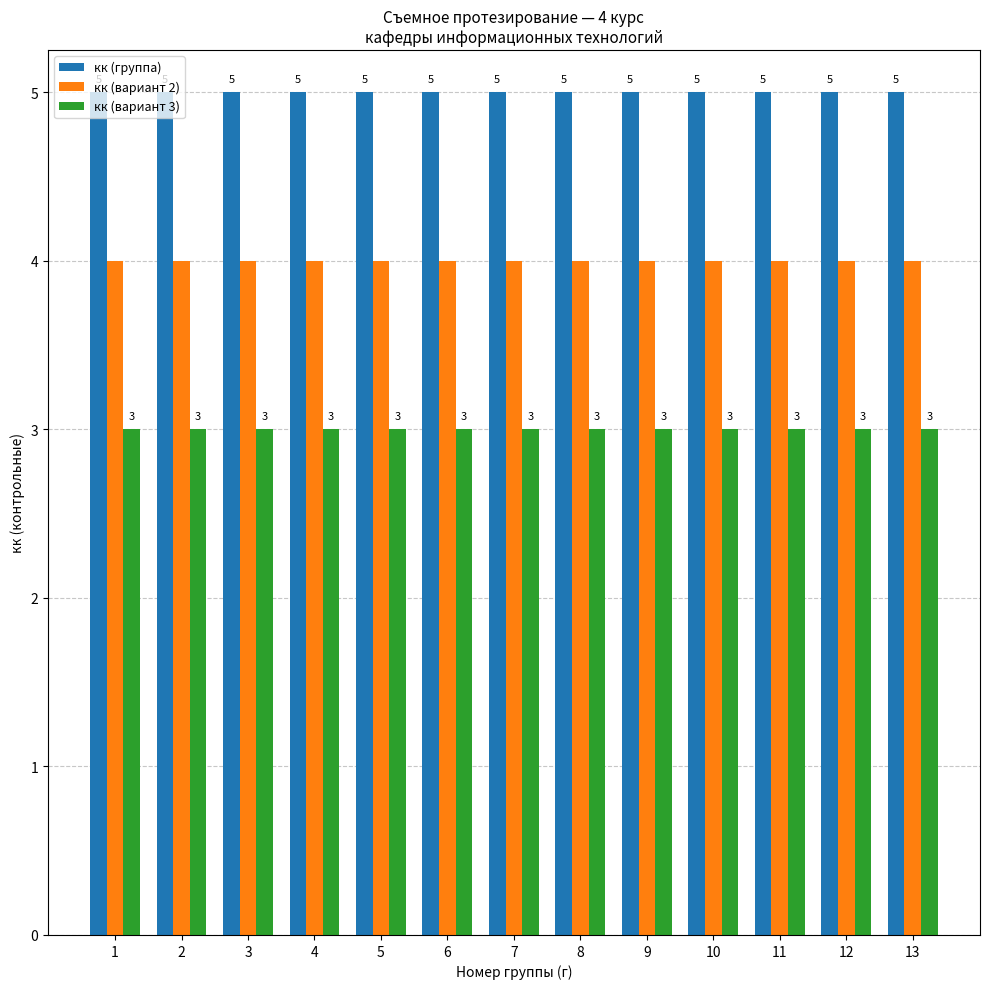

Which series has the largest total across all categories?

кк (группа)